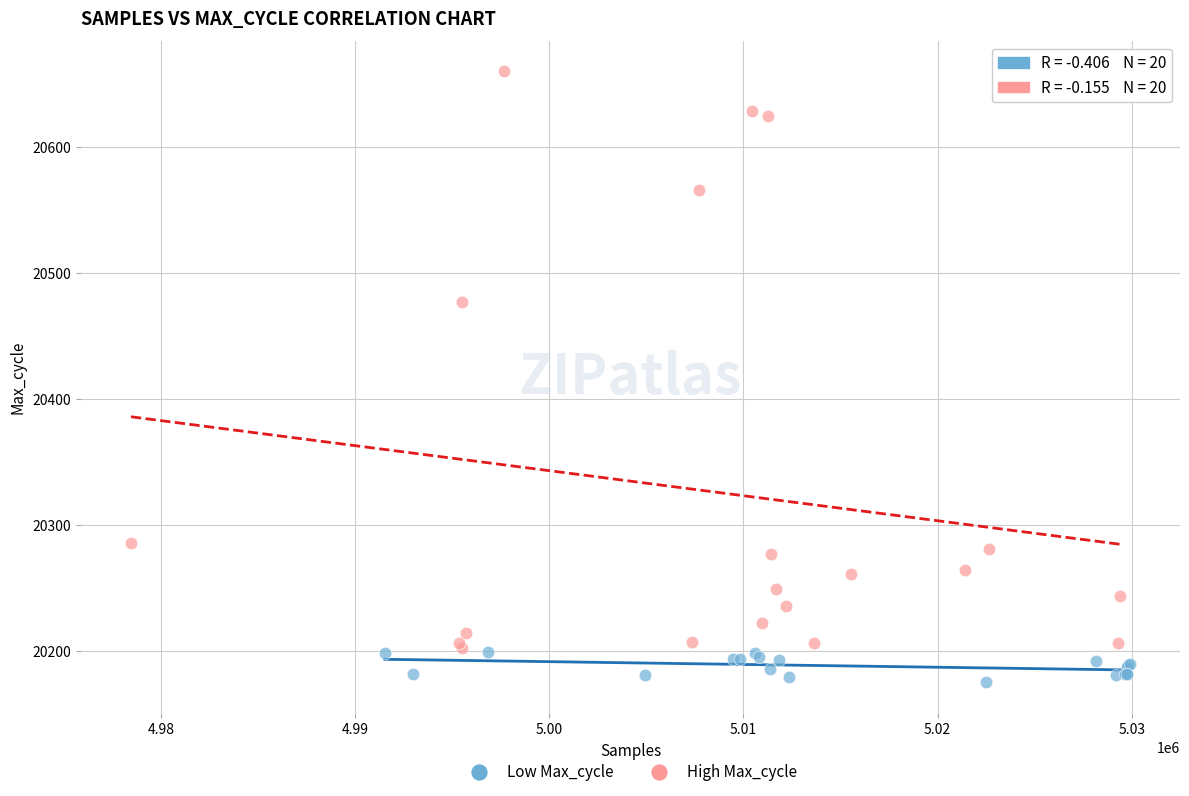

What are all the series names shown in the legend?

Low Max_cycle, High Max_cycle